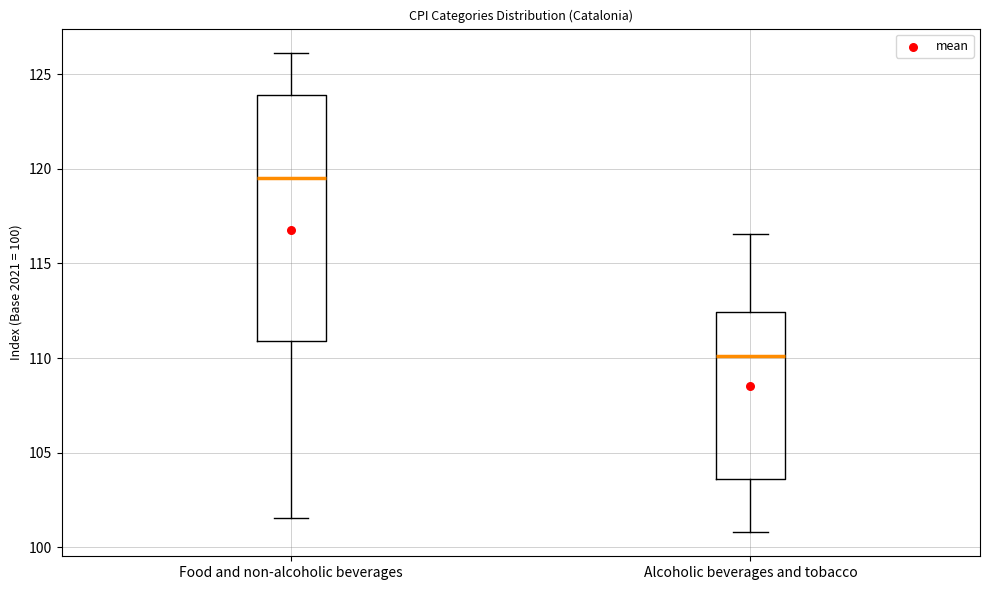

Reading left to right, read every box against the y-axis: the position of its median line, the range the box covers, and the ends of its whiskers. The values are not printed on the chart, so give them approximately, as read against the axis.

Food and non-alcoholic beverages: median 119.5, box 111.0 to 124.0, whiskers 101.5 to 126.0
Alcoholic beverages and tobacco: median 110.0, box 103.5 to 112.5, whiskers 101.0 to 116.5